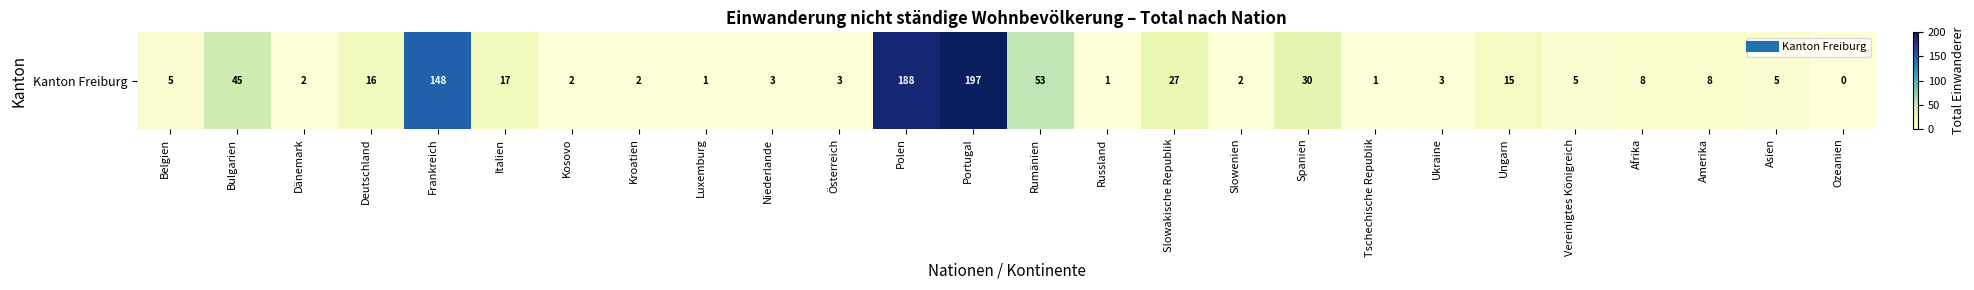

Rank the categories by value from lowest to highest.

Ozeanien, Luxemburg, Russland, Tschechische Republik, Dänemark, Kosovo, Kroatien, Slowenien, Niederlande, Österreich, Ukraine, Belgien, Vereinigtes Königreich, Asien, Afrika, Amerika, Ungarn, Deutschland, Italien, Slowakische Republik, Spanien, Bulgarien, Rumänien, Frankreich, Polen, Portugal